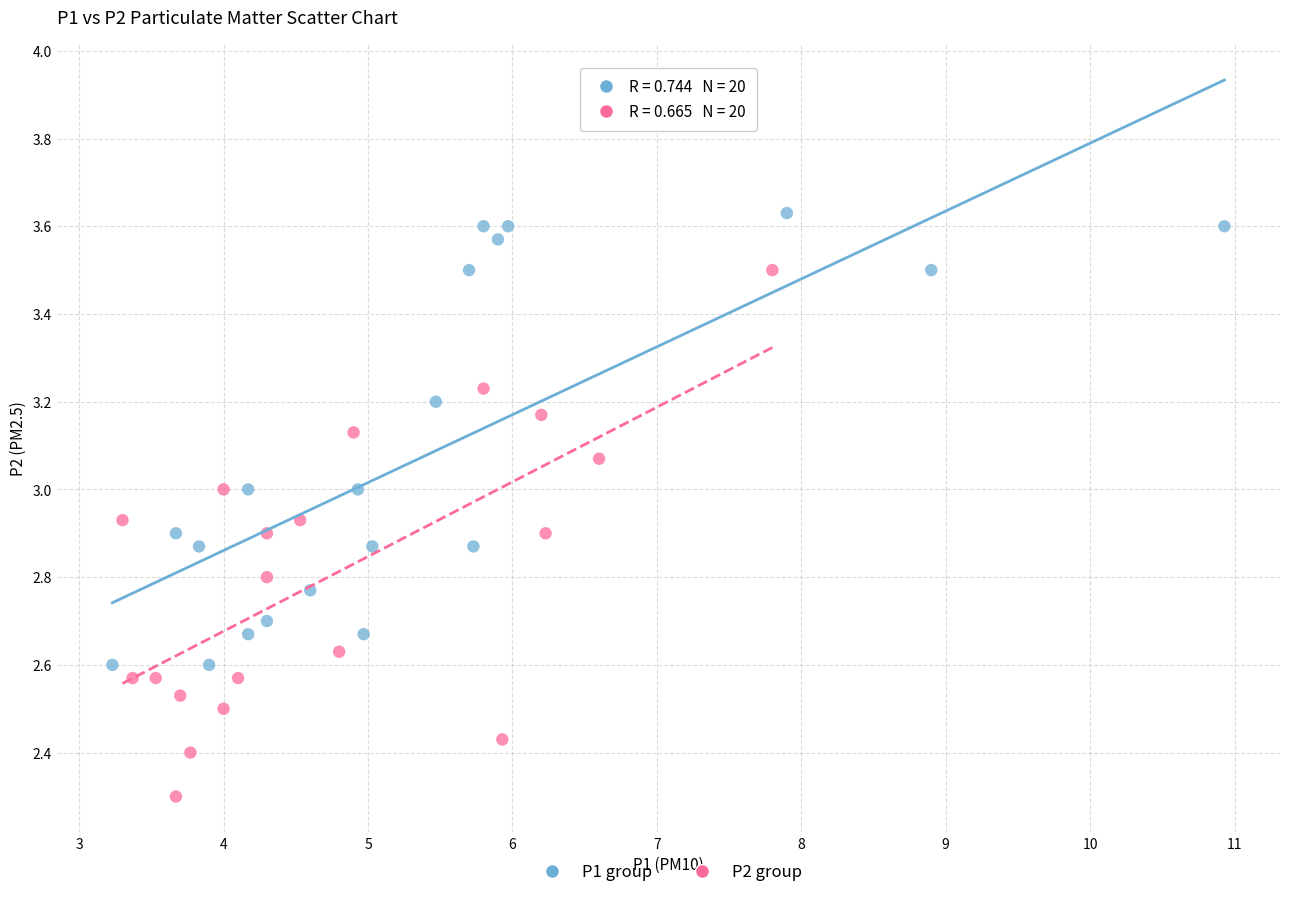

Which series reaches the maximum Y coordinate?

P1 group